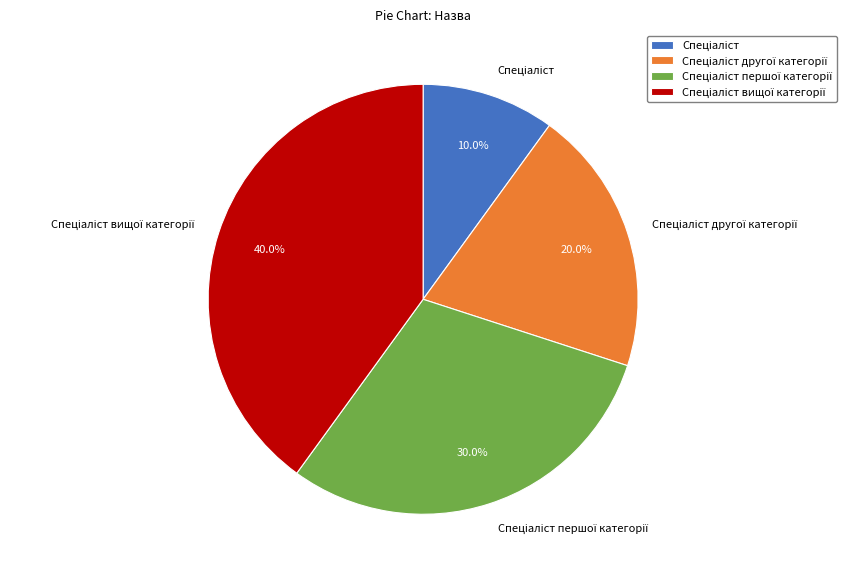

Does any single category account for the majority?

No